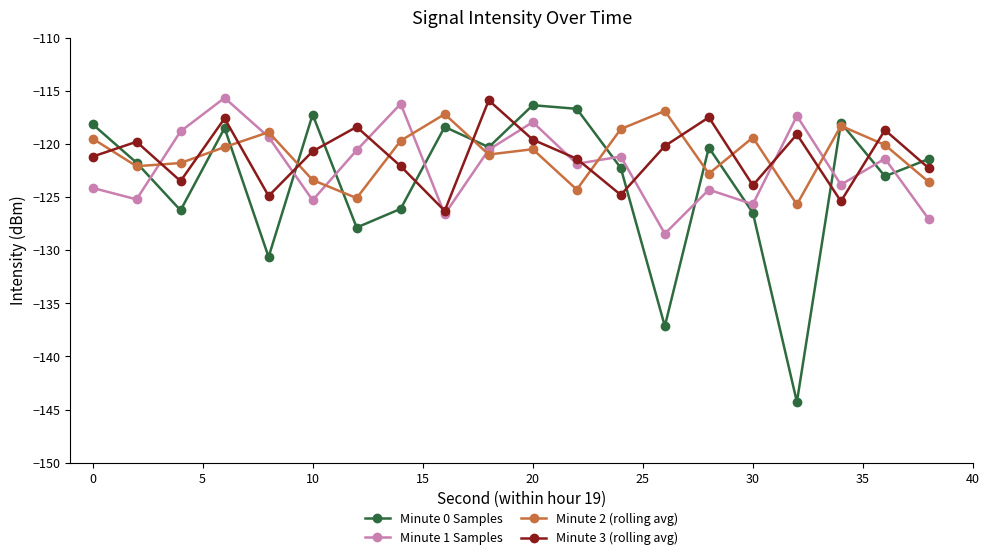

How many lines are shown in the chart?

4